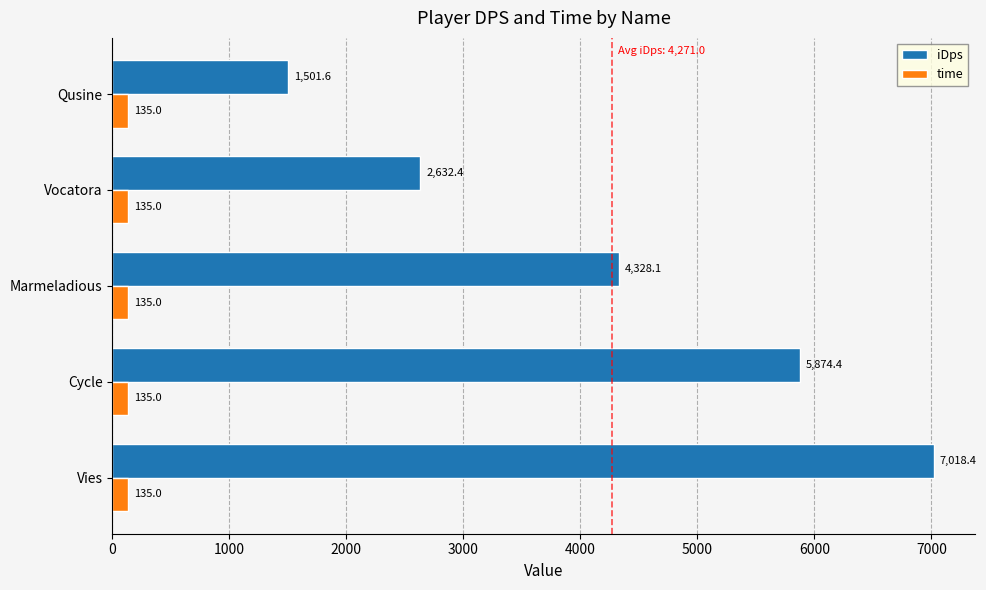

At which label is iDps closest to 4260?

Marmeladious